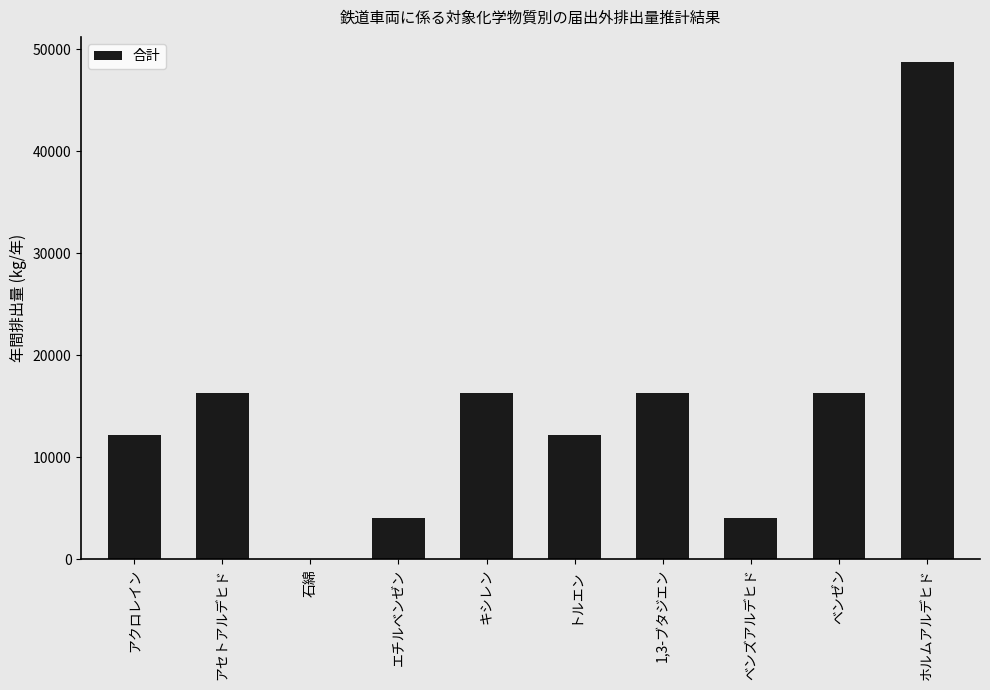

What is the sum of the values at 1,3-ブタジエン and 石綿?

16290.4